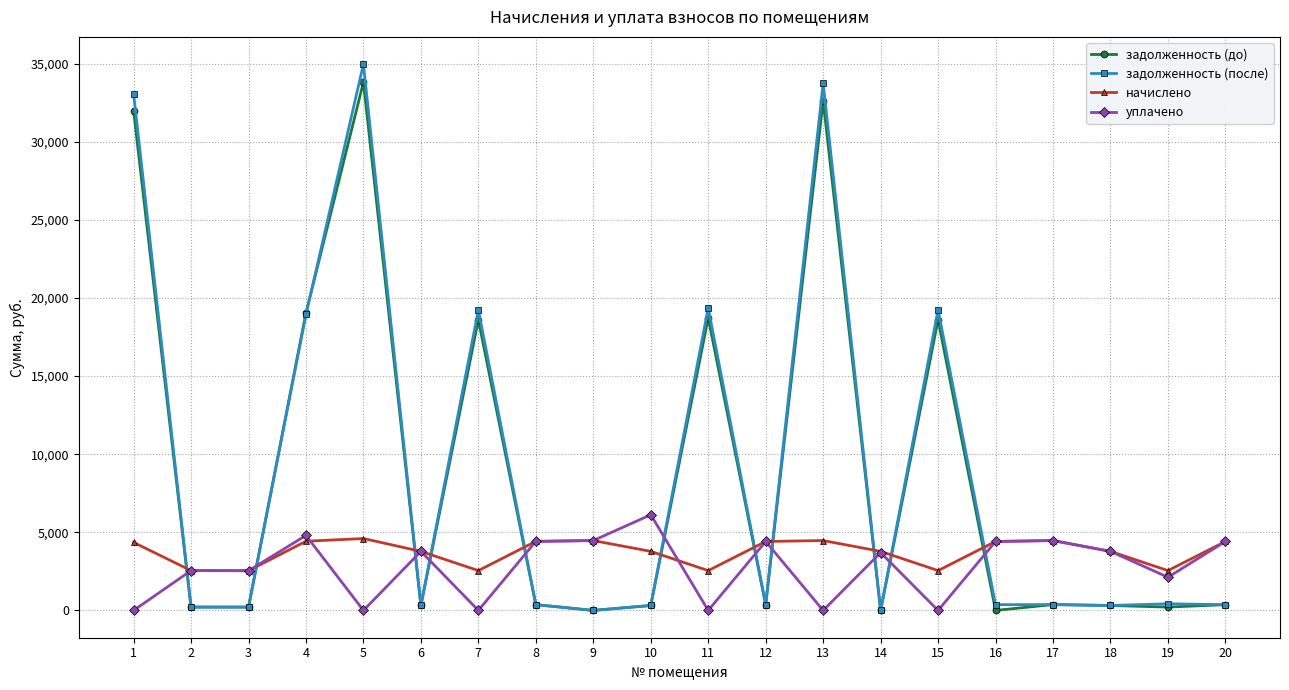

True or false: начислено and задолженность (после) cross at least once.

True